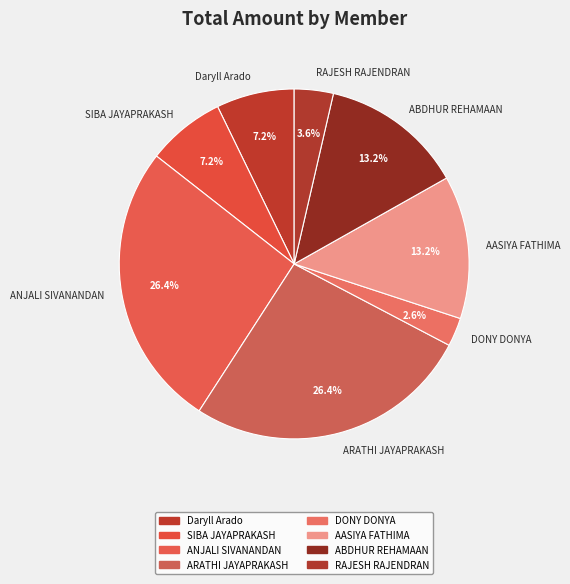

Which has a higher value, AASIYA FATHIMA or SIBA JAYAPRAKASH?

AASIYA FATHIMA